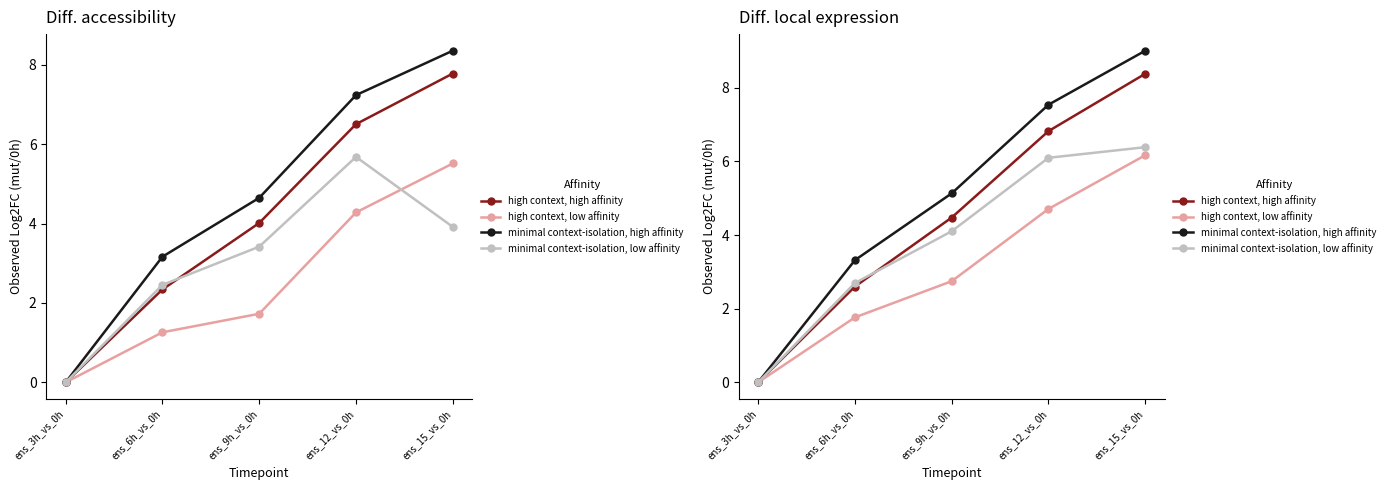

At which category is the sum across all series the highest?

ens_15_vs_0h